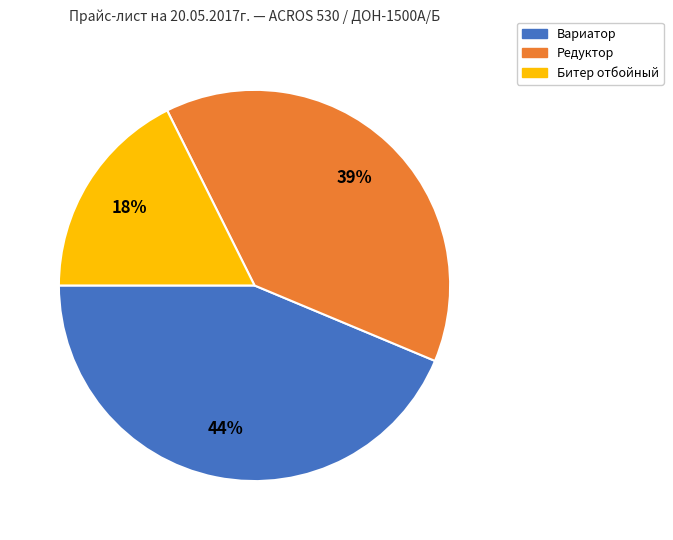

Does Вариатор account for over 50% of the chart?

No